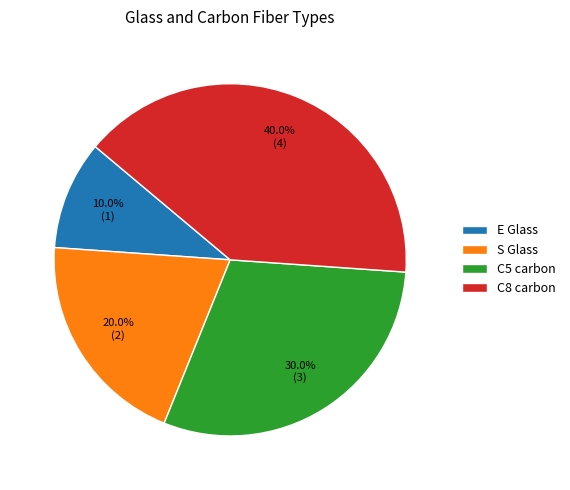

Between E Glass and C8 carbon, which is larger?

C8 carbon